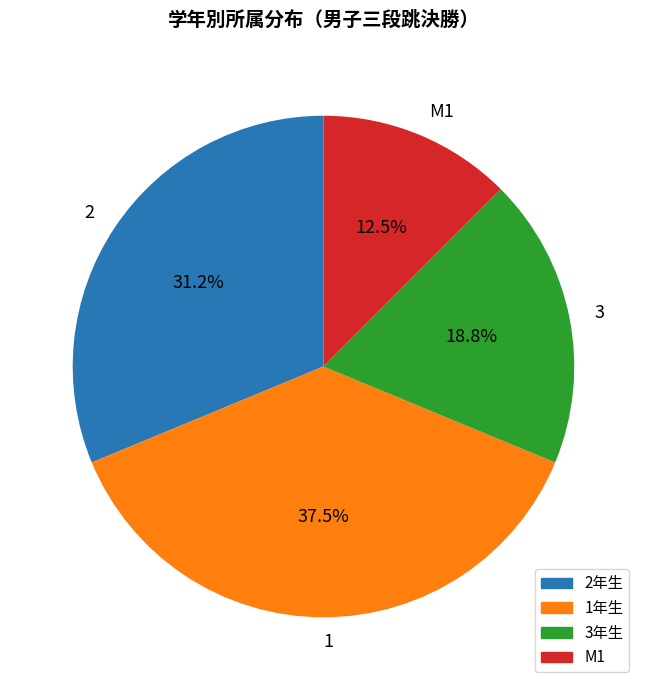

Which slice is the smallest?

M1